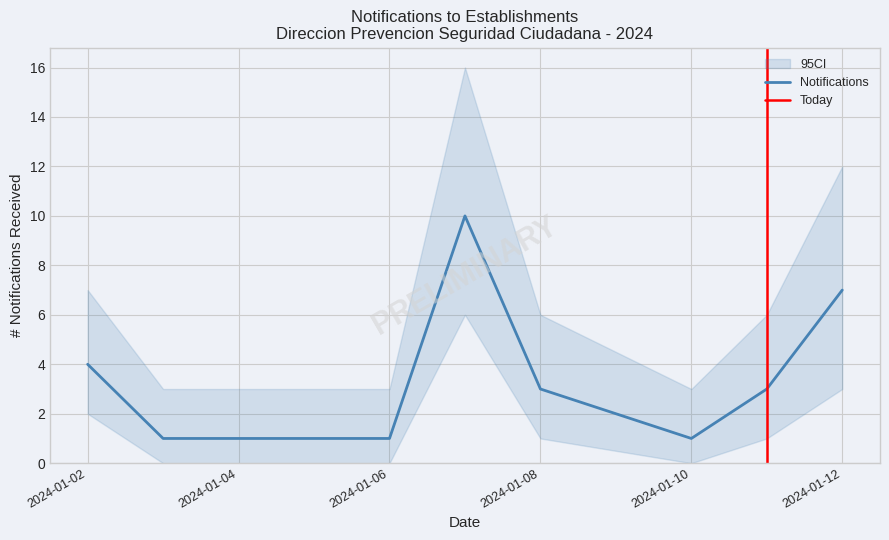

What is the sum of the Notifications values at 5 and 4?

11